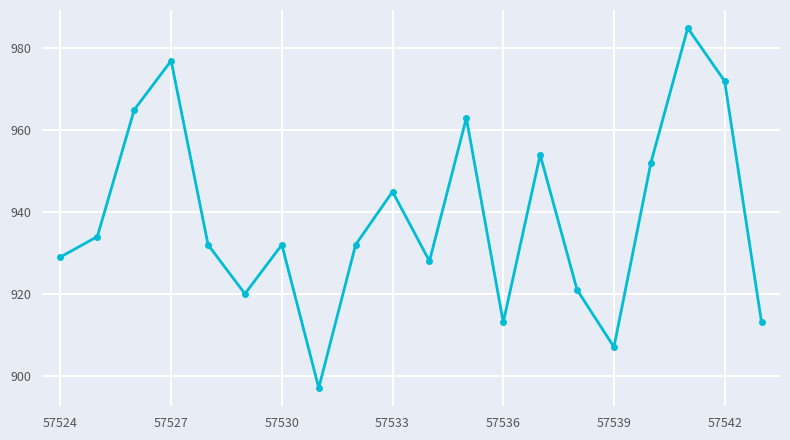

Reading left to right, transcribe all the data shown in this chart.

929	934	965	977	932	920	932	897	932	945	928	963	913	954	921	907	952	985	972	913